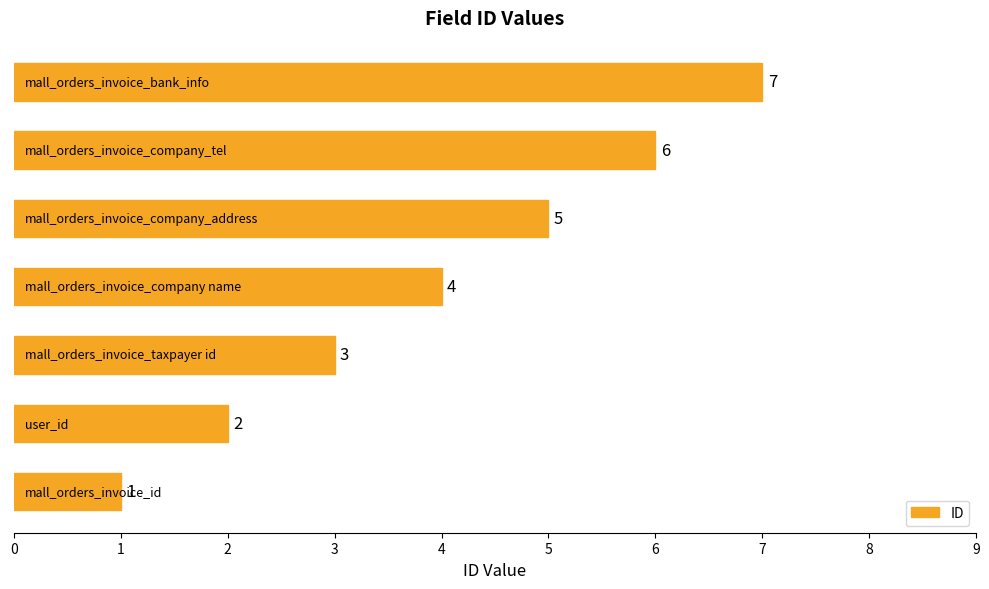

What is the average value?

4